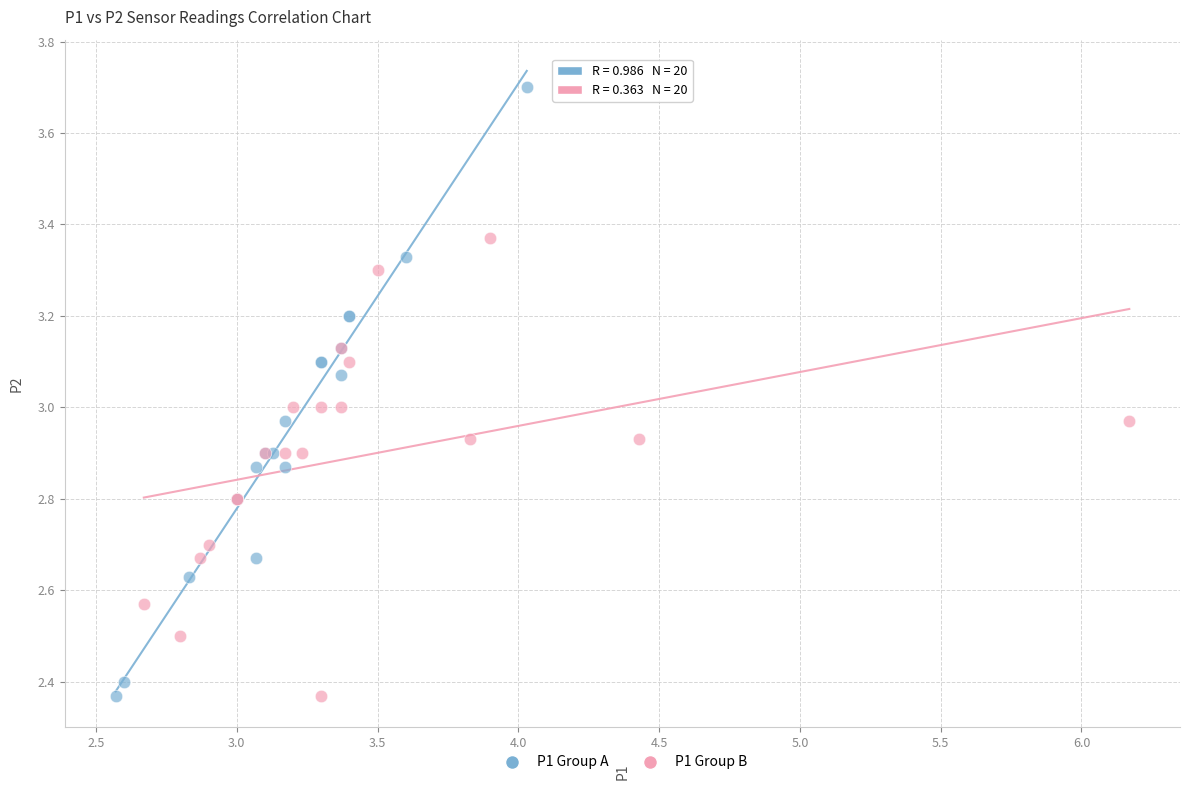

Which series has the widest spread of Y values?

P1 Group A